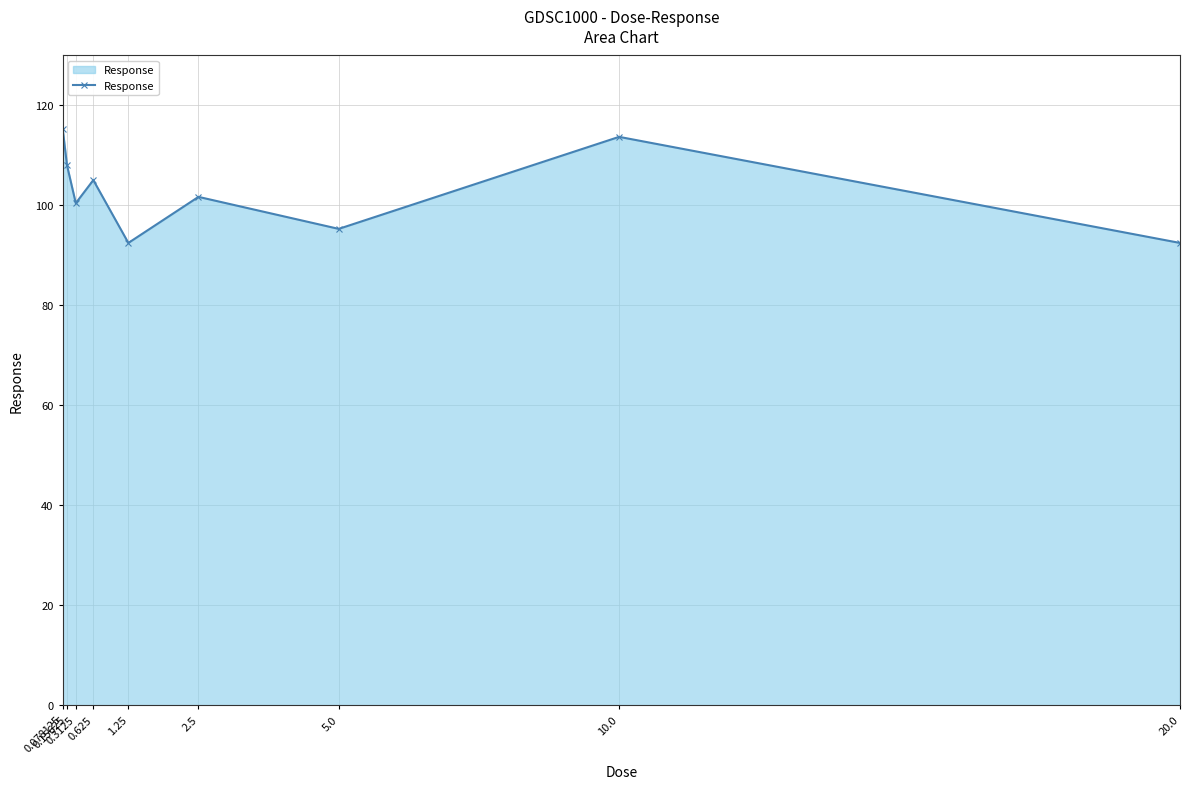

True or false: the data shows 92.5 at 20.0.

True